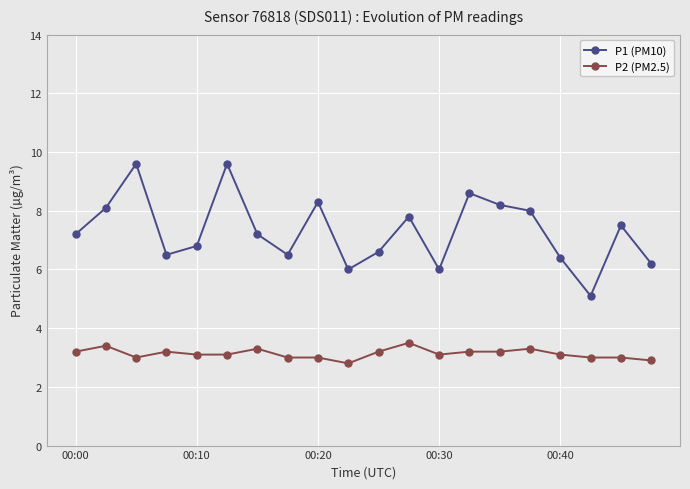

What is the sum of all P1 (PM10) values?

146.2